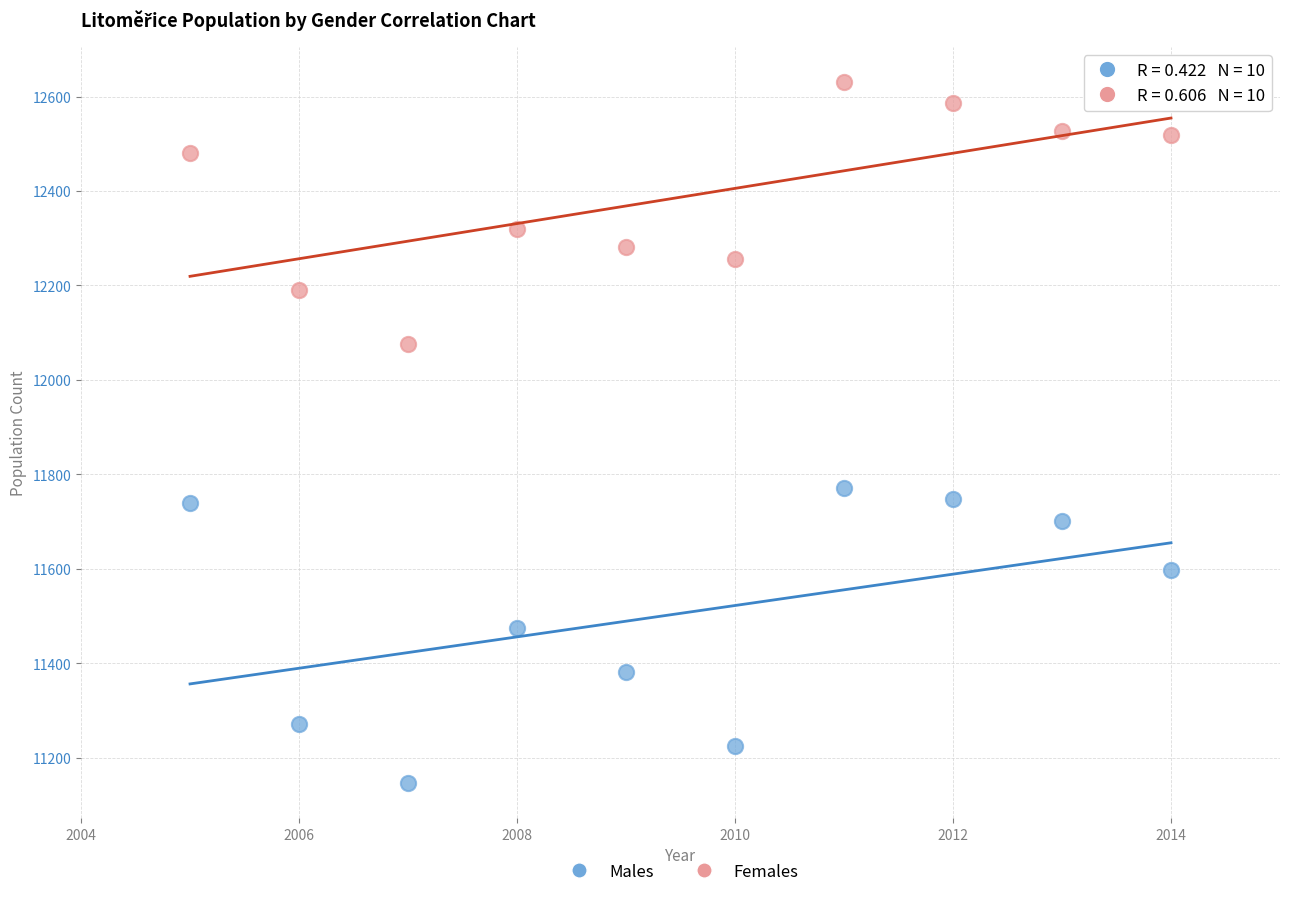

Which series contains the lowest Y value?

Males